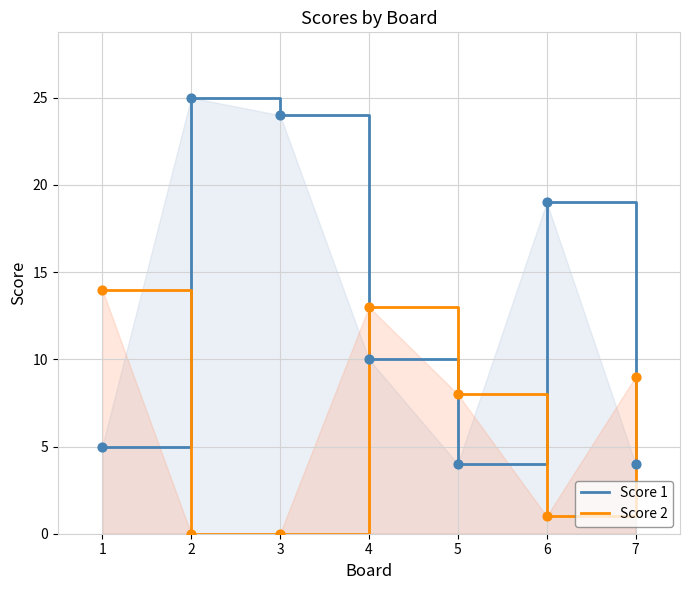

Which series reaches the maximum Y coordinate?

Score 1